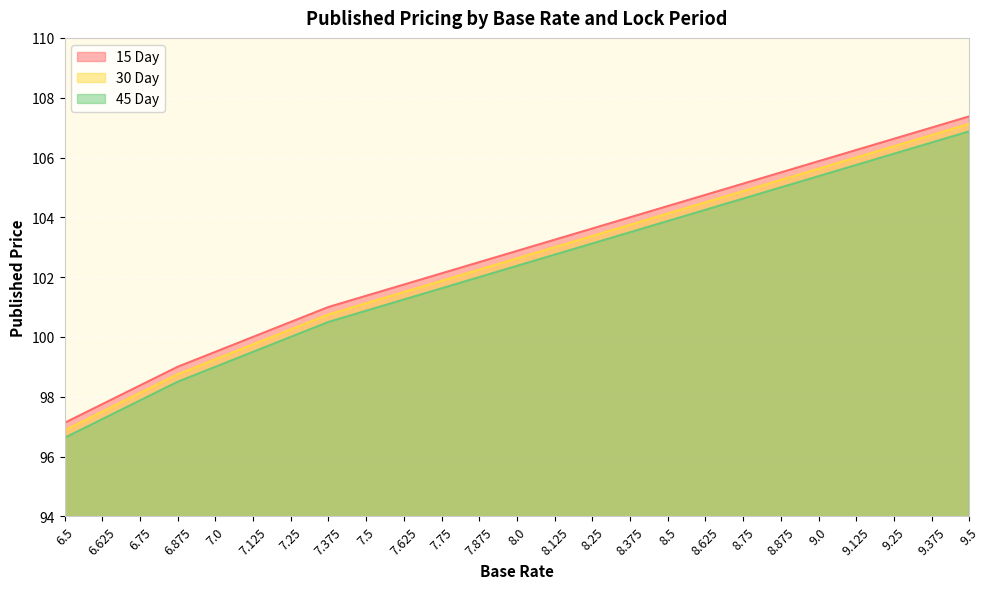

True or false: 15 Day has a value of 72.2 at 9.5.

False